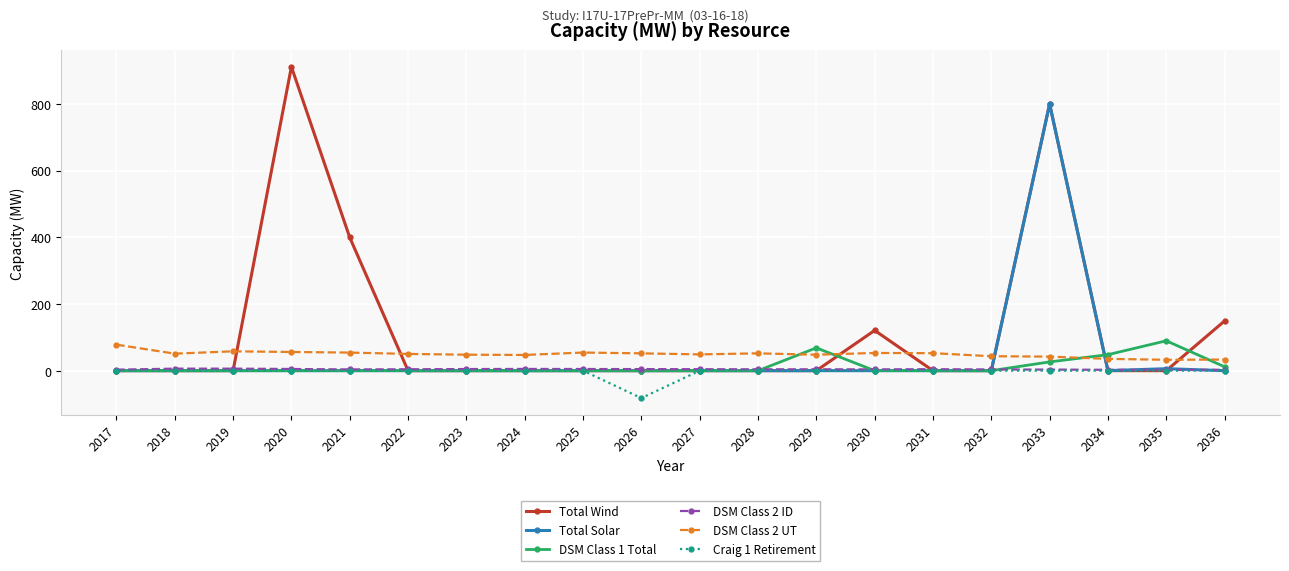

What is the highest value of the DSM Class 1 Total series?

89.6